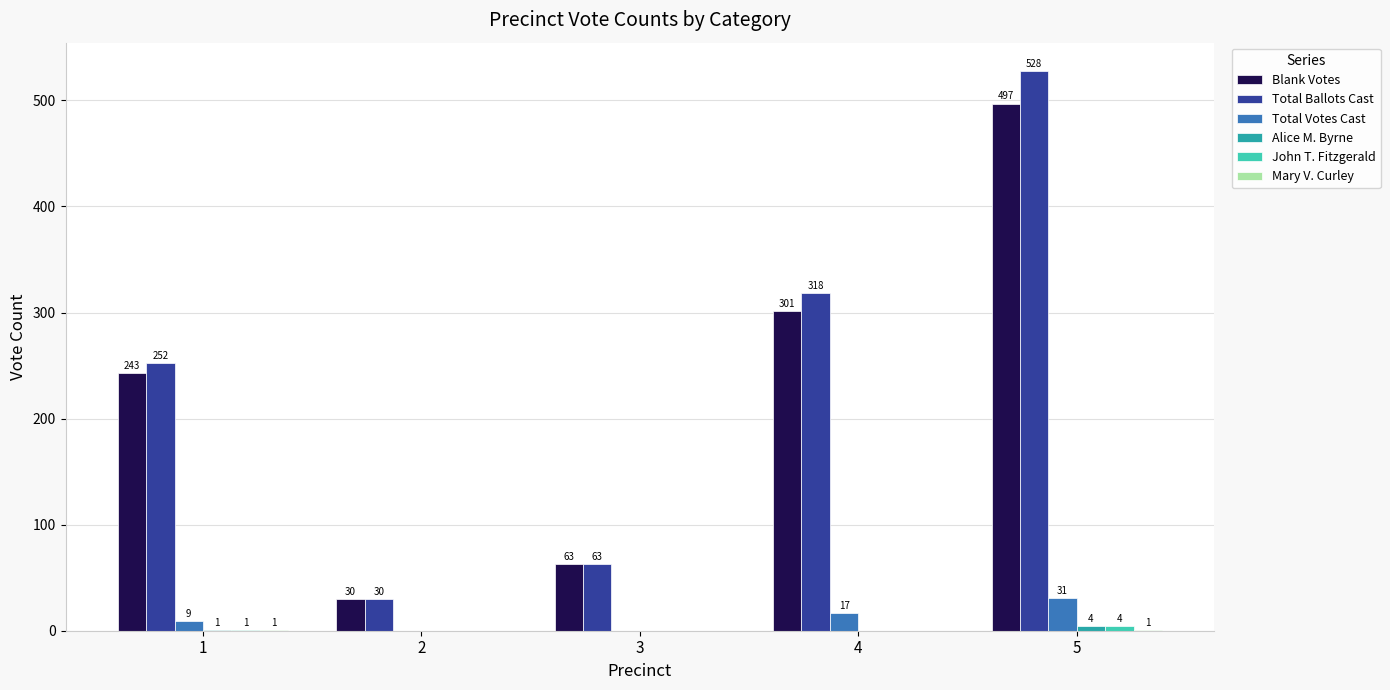

Which series has the largest total across all categories?

Total Ballots Cast